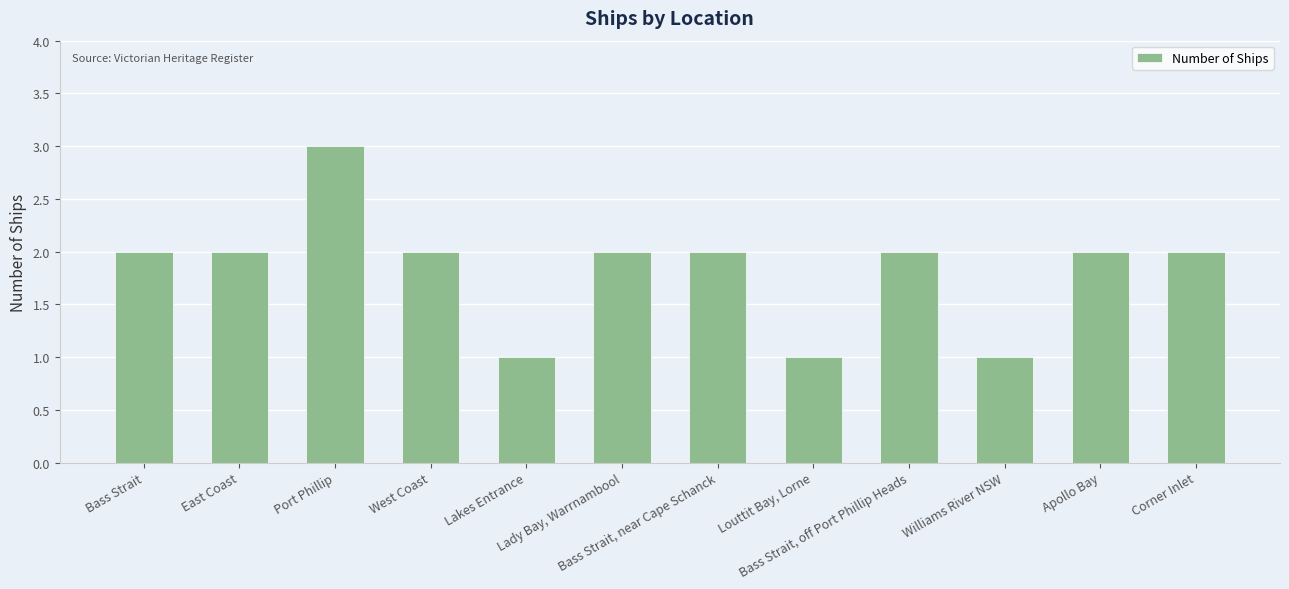

The value at East Coast is 3. True or false?

False